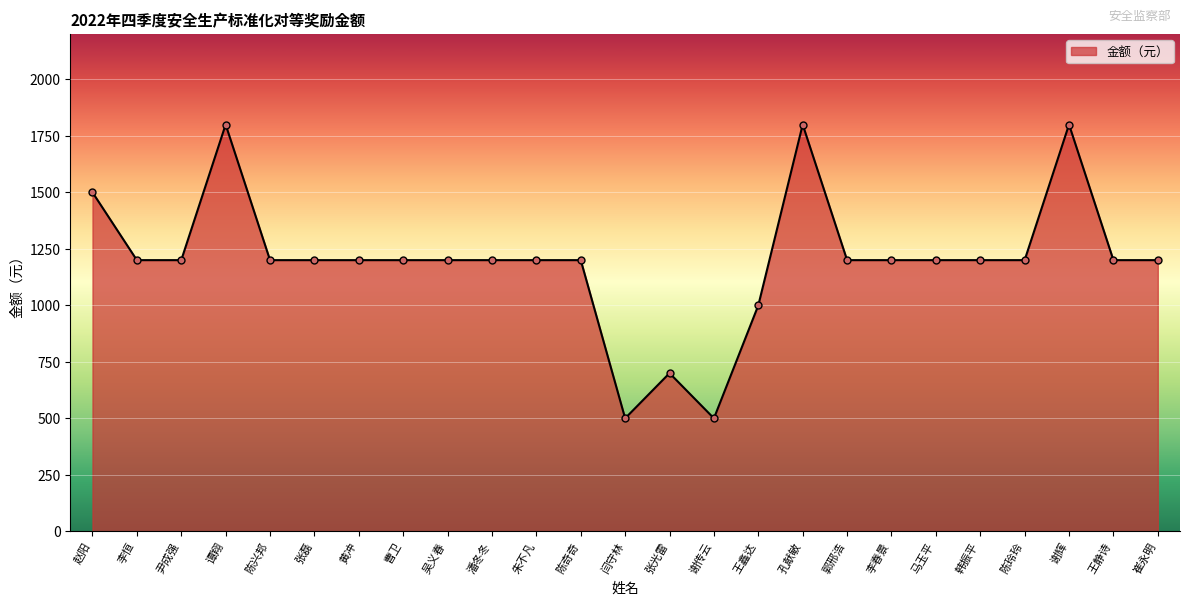

Does the chart have visible grid lines?

Yes